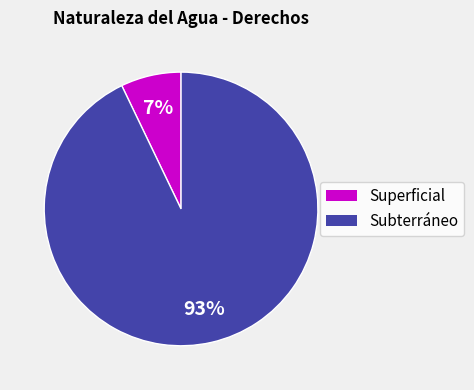

Is there a majority slice in this chart?

Yes